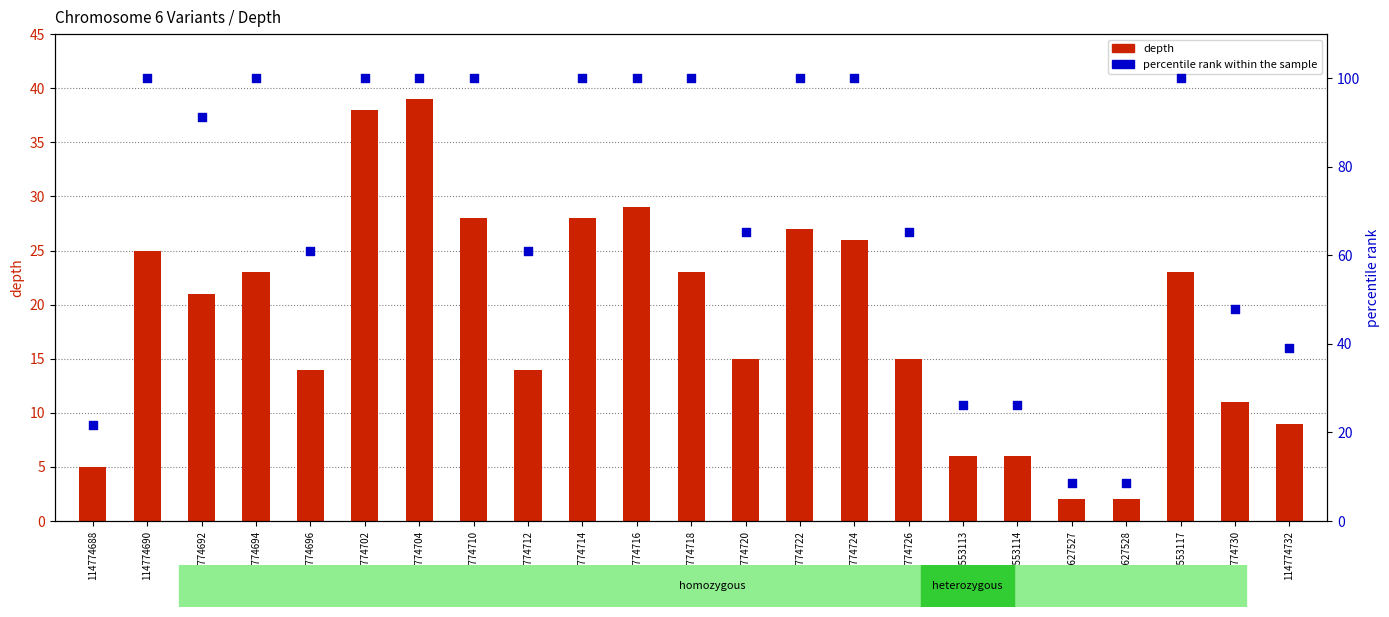

Is the value of depth at 114774712 greater than the value of percentile rank within the sample at 118553113?

No